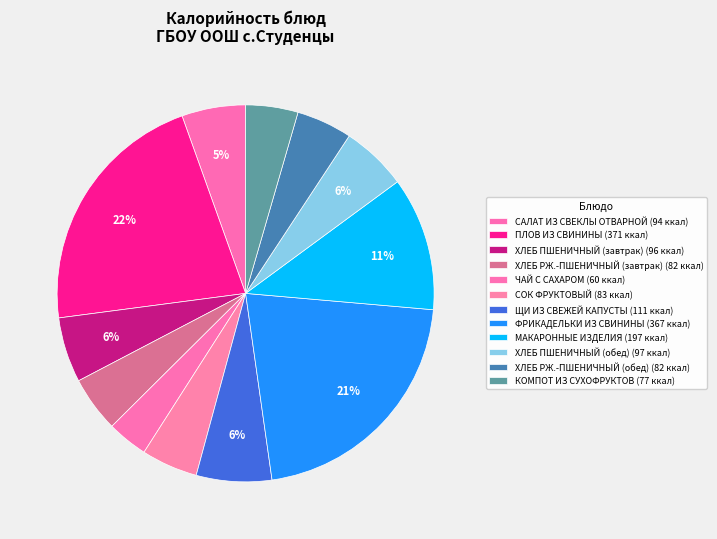

To the nearest percent, what is the difference between the САЛАТ ИЗ СВЕКЛЫ ОТВАРНОЙ and ХЛЕБ РЖ.-ПШЕНИЧНЫЙ (обед) slice percentages?

1%